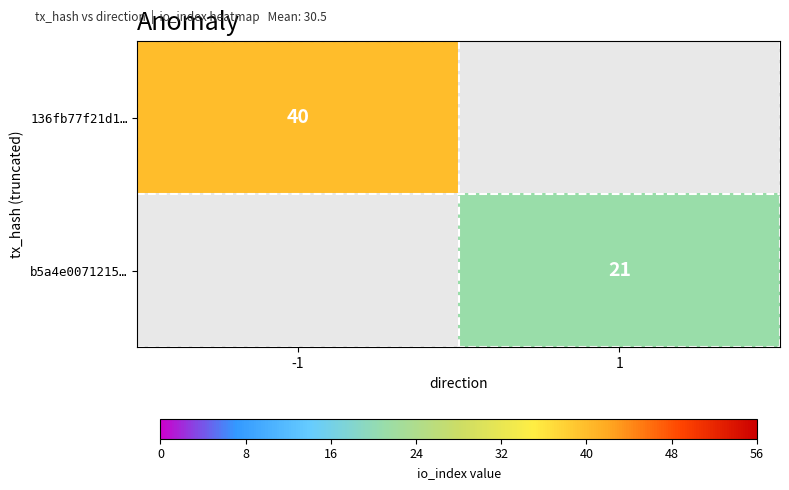

The value of 136fb77f21d1… at -1 is 40. True or false?

True